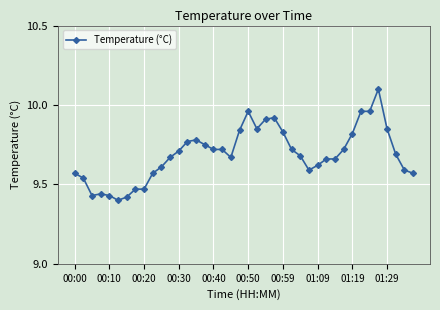

What is the sum of all values?

387.6